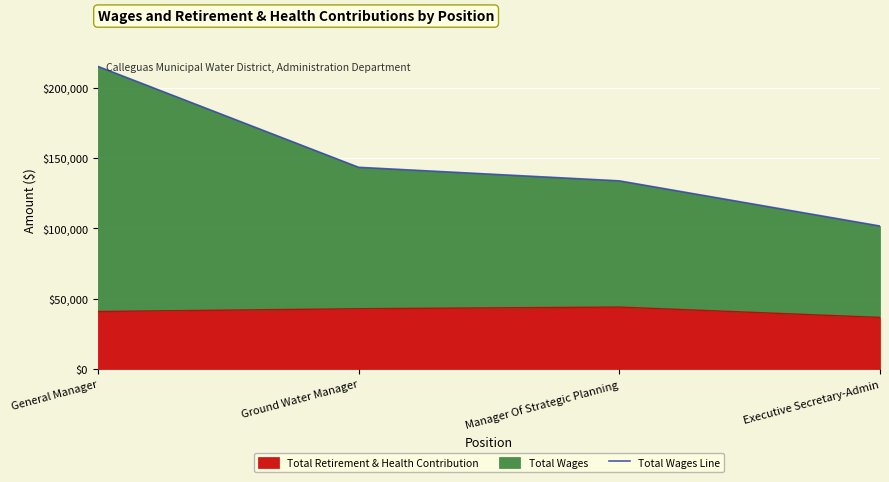

Approximately how many times larger is the value at Manager Of Strategic Planning compared to Ground Water Manager?

0.9